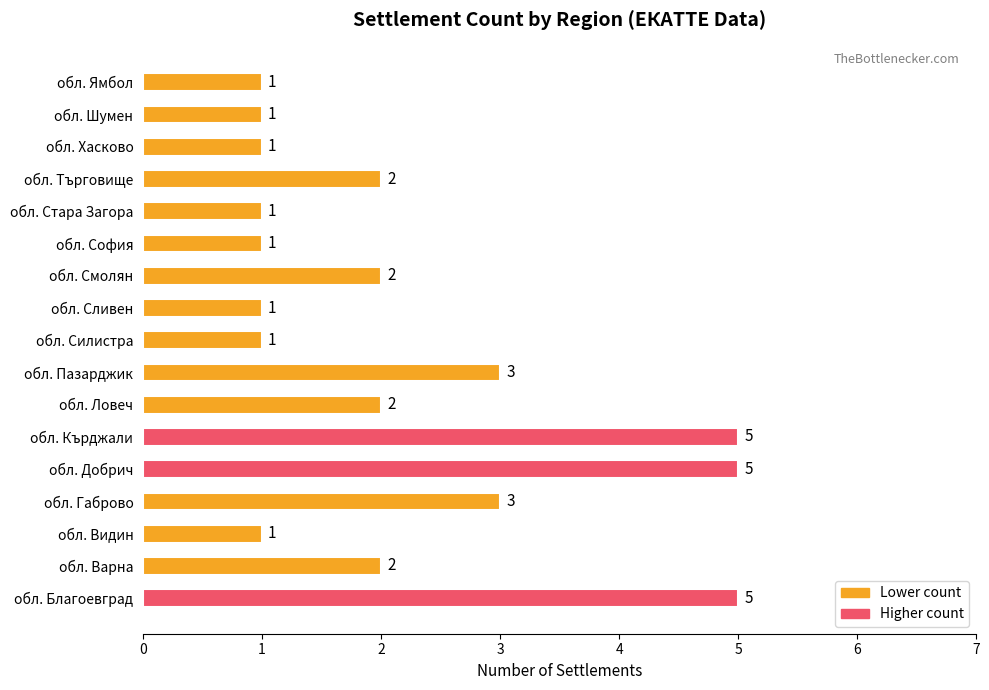

What is the difference between the second highest and minimum values?

4